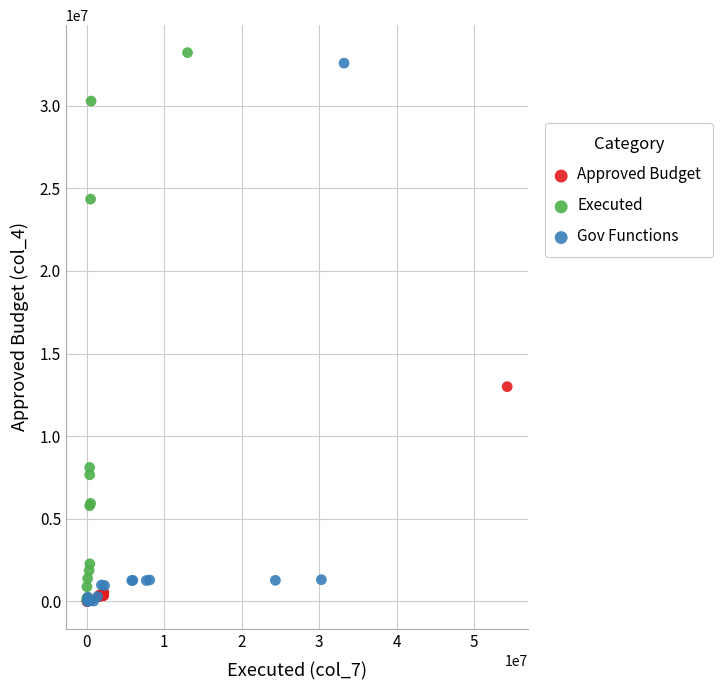

Which series reaches the maximum Y coordinate?

Executed